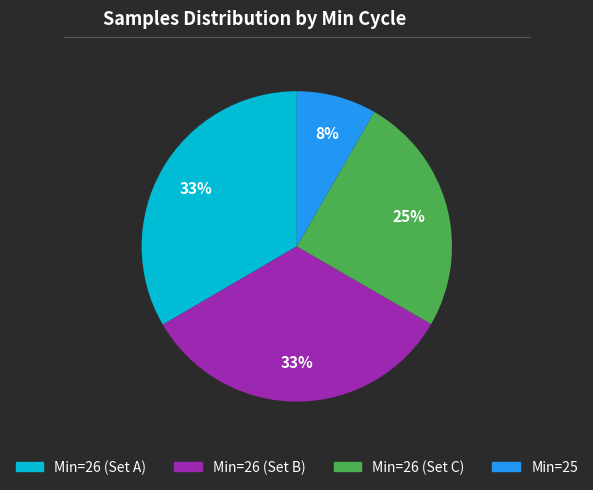

How many segments does this pie chart have?

4